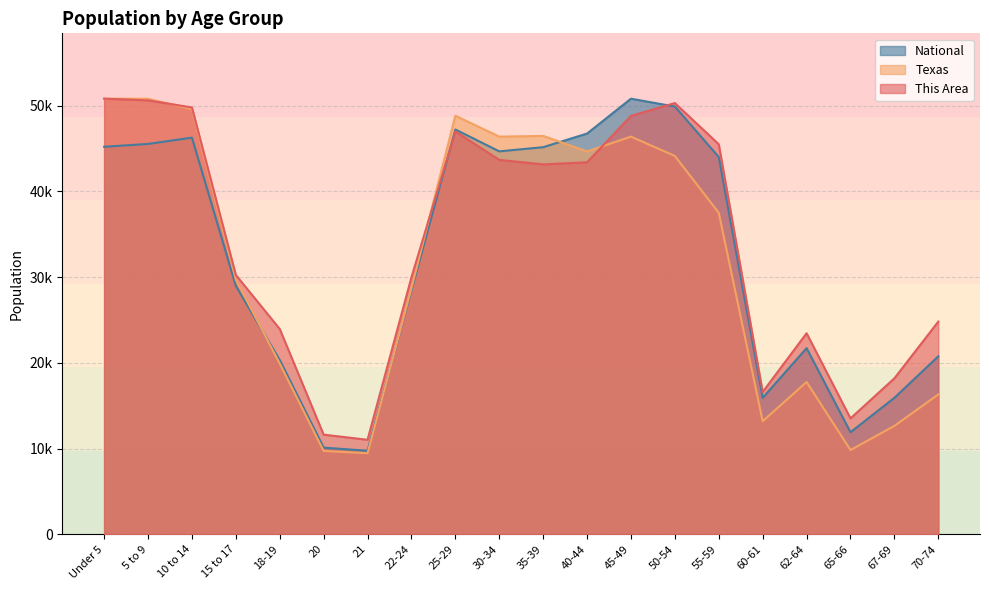

Reading left to right, what are all the values shown in this chart?

This Area: Under 5=50807.0	5 to 9=50607.0	10 to 14=49785.0	15 to 17=30250.0	18-19=23947.0	20=11625.0	21=11023.0	22-24=29974.0	25-29=46986.0	30-34=43670.0	35-39=43144.0	40-44=43389.0	45-49=48800.0	50-54=50296.0	55-59=45487.0	60-61=16605.0	62-64=23452.0	65-66=13521.0	67-69=18191.0	70-74=24811.0
Texas: Under 5=50807.0	5 to 9=50800.7	10 to 14=49579.6	15 to 17=29697.8	18-19=19914.5	20=9722.6	21=9458.5	22-24=28691.1	25-29=48819.6	30-34=46379.9	35-39=46463.0	40-44=44650.6	45-49=46380.8	50-54=44125.6	55-59=37488.0	60-61=13186.6	62-64=17763.4	65-66=9828.6	67-69=12646.9	70-74=16312.1
National: Under 5=45197.5	5 to 9=45527.0	10 to 14=46262.1	15 to 17=28983.2	18-19=20328.7	20=10110.9	21=9742.1	22-24=28442.4	25-29=47212.2	30-34=44662.1	35-39=45148.9	40-44=46740.3	45-49=50807.0	50-54=49888.6	55-59=43997.0	60-61=15915.9	62-64=21711.7	65-66=11902.5	67-69=15919.5	70-74=20758.5